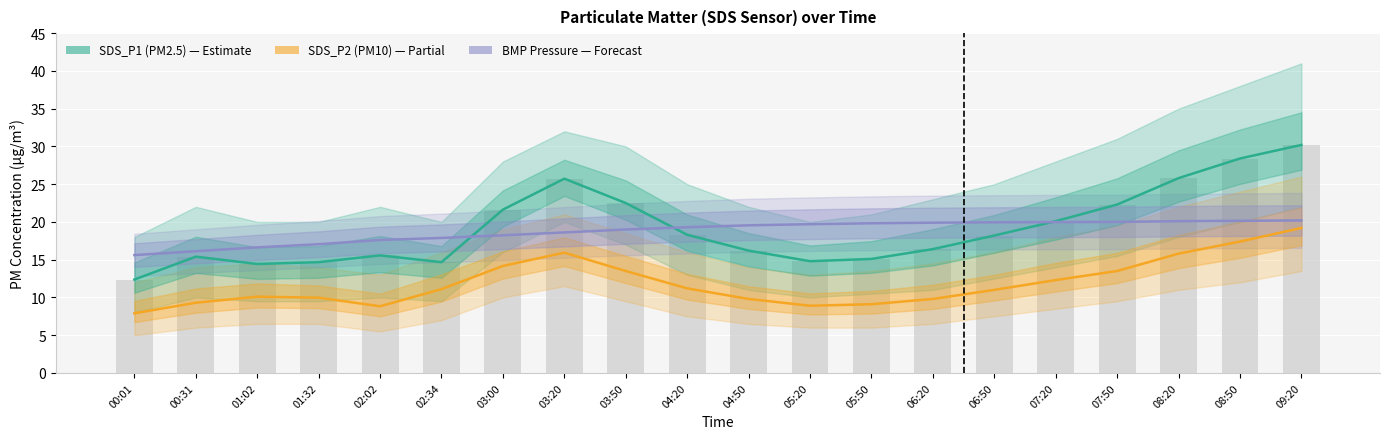

What is the total value across all series at 00:31?

40.8